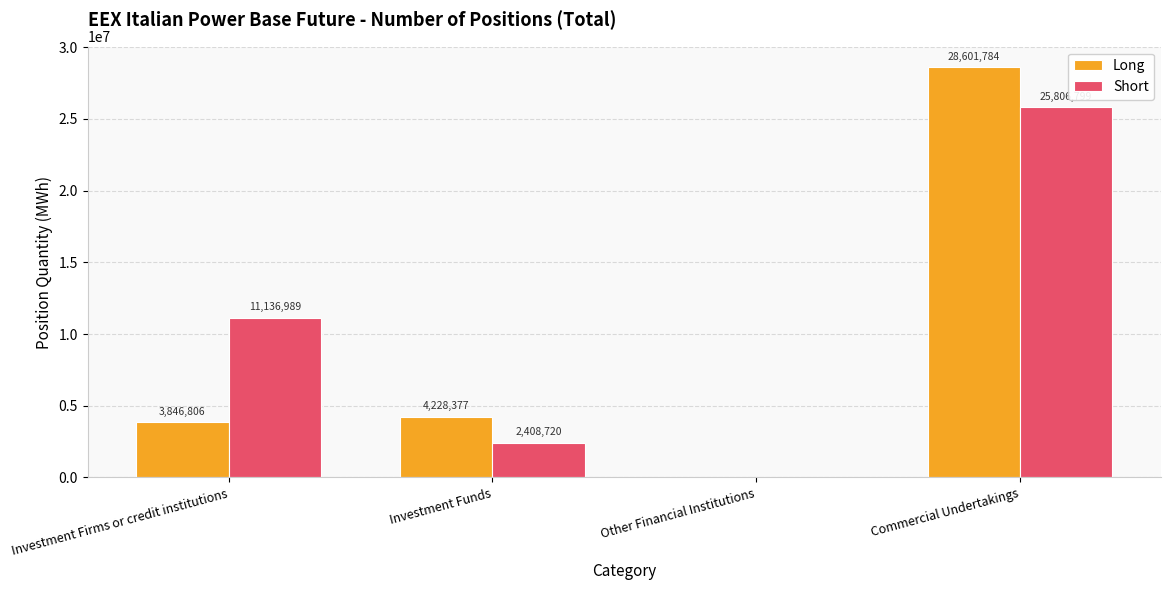

At which label does Short reach its peak?

Commercial Undertakings